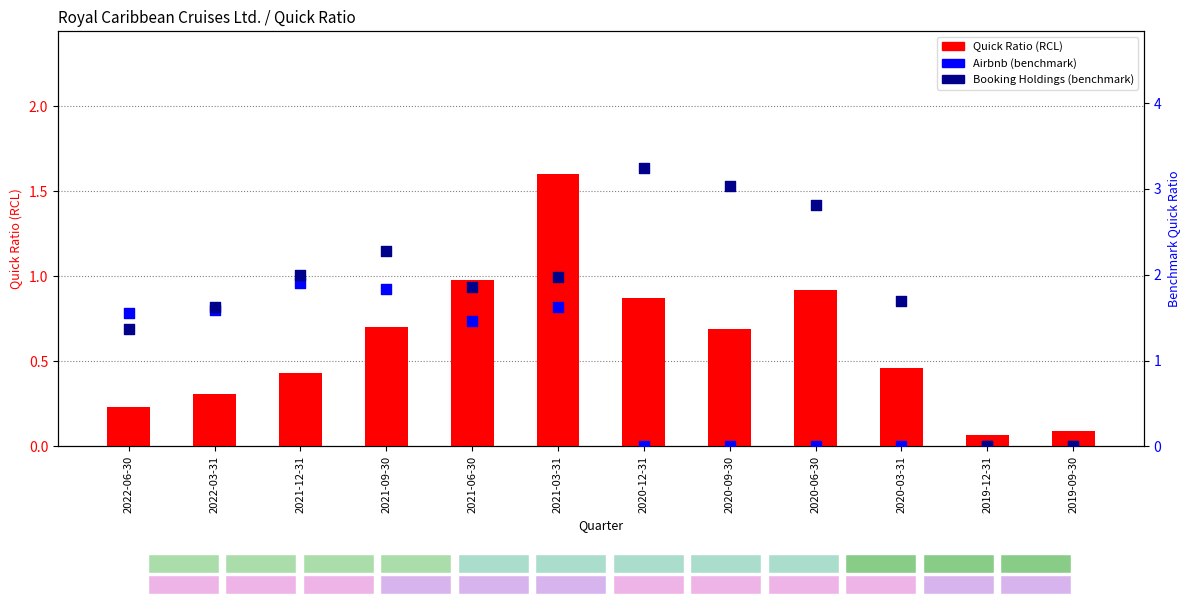

Which series has the largest total across all categories?

Booking Holdings